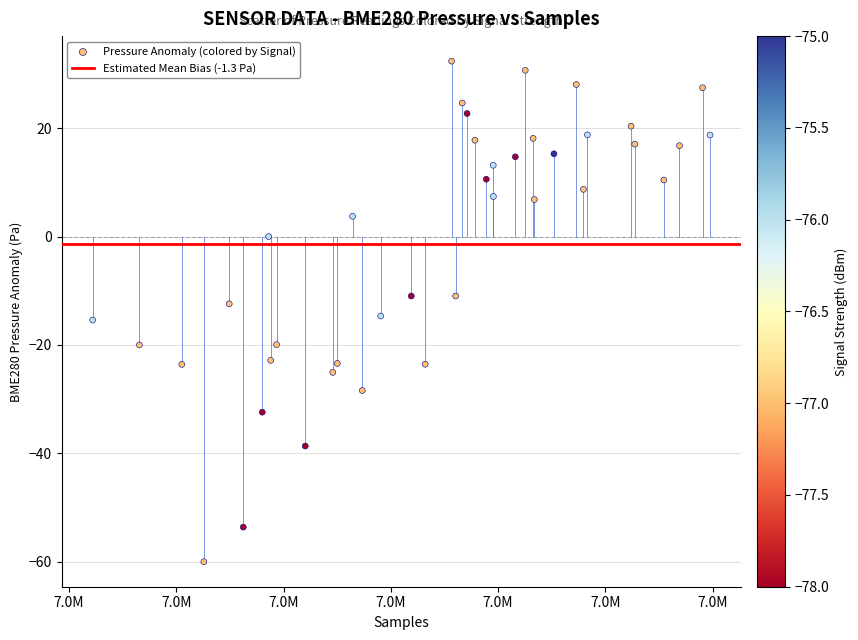

What is the range of X values (max minus min)?

11513.0